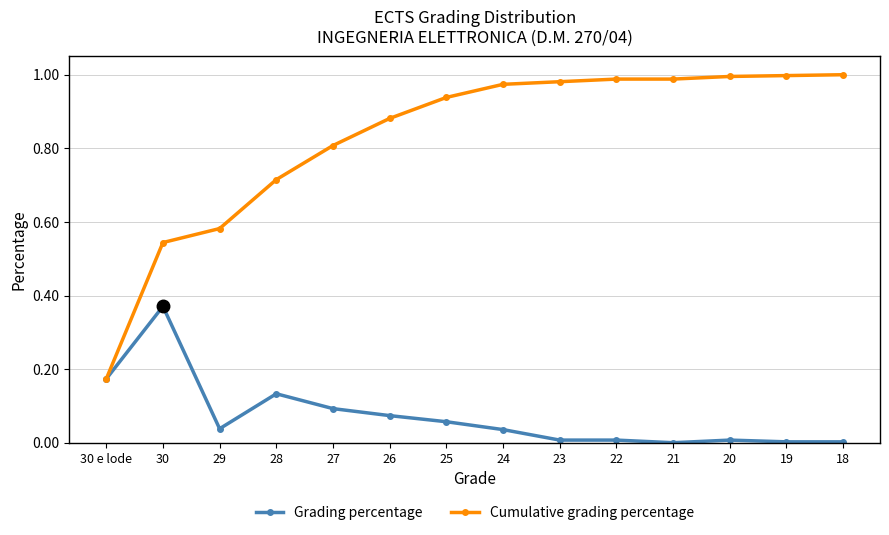

What is the label of the 14th point from the right?

30 e lode